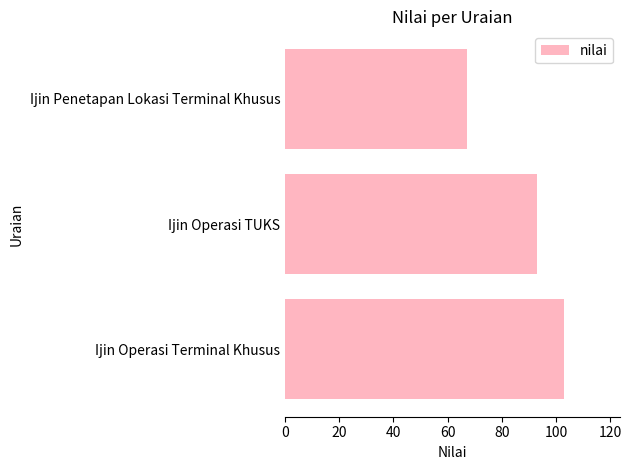

What is the average value?

88